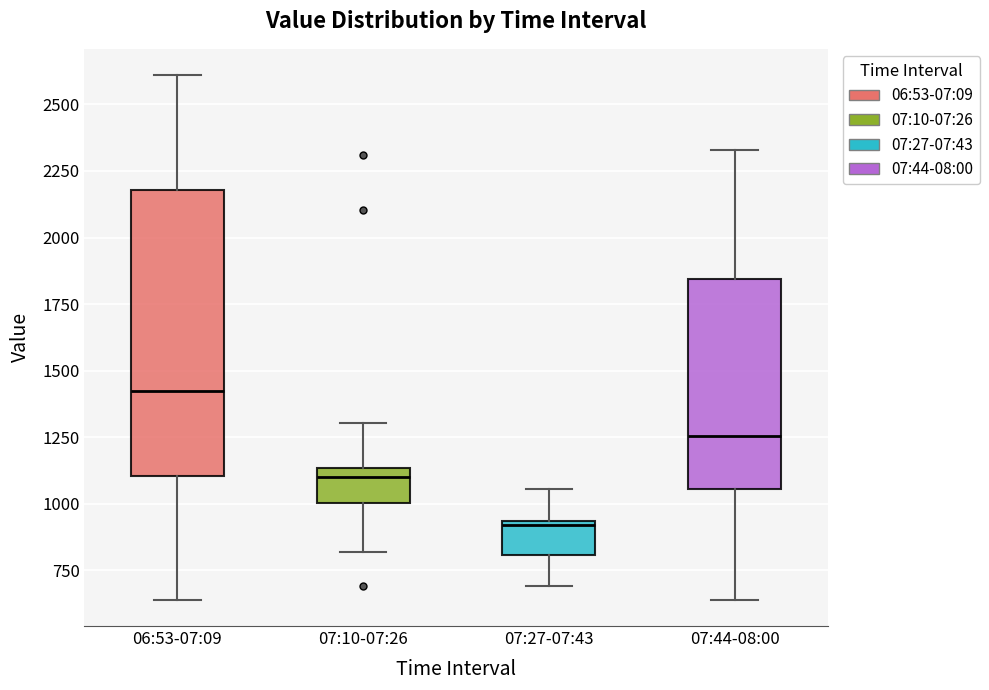

Reading left to right, transcribe this box plot: for each box, give where its median line is, the range the box spans, and where its two whiskers end, as read against the y-axis. The values are not printed on the chart, so give them approximately, as read against the axis.

06:53-07:09: median 1450, box 1100 to 2200, whiskers 650 to 2600
07:10-07:26: median 1100, box 1000 to 1150, whiskers 800 to 1300
07:27-07:43: median 900, box 800 to 950, whiskers 700 to 1050
07:44-08:00: median 1250, box 1050 to 1850, whiskers 650 to 2350